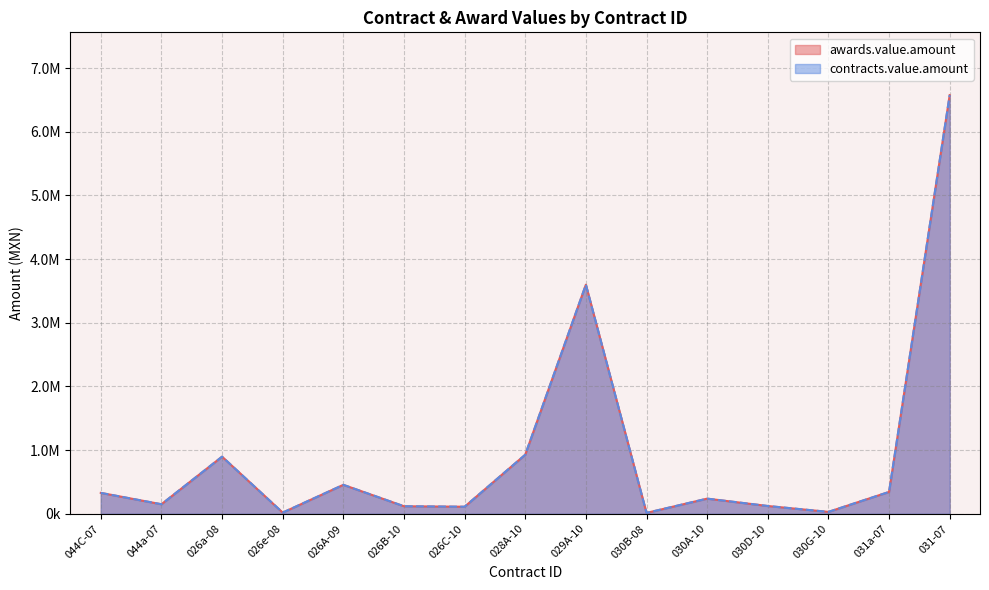

What is the sum of all contracts.value.amount values?

13926132.4